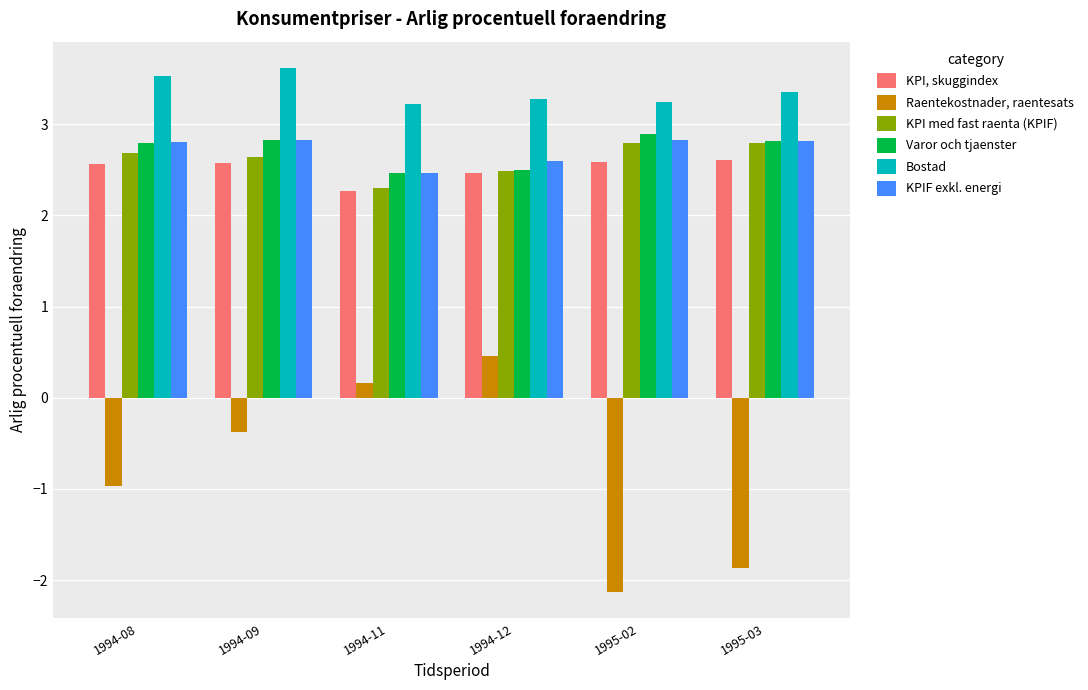

Is the value of Varor och tjaenster at 1994-09 greater than the value of KPIF exkl. energi at 1994-11?

Yes